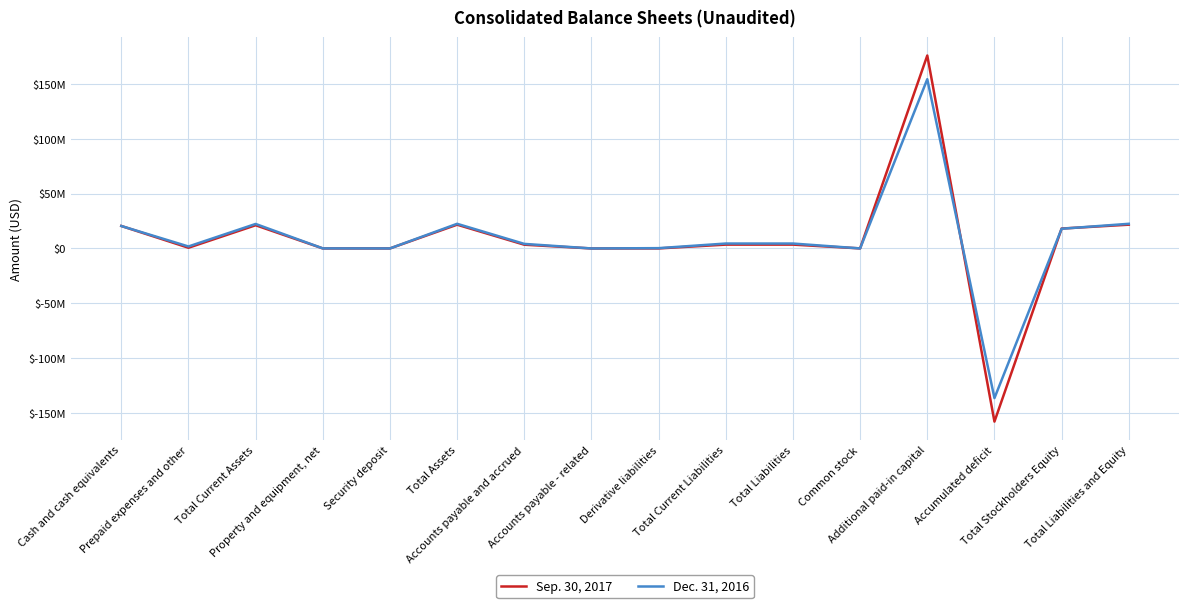

The value of Sep. 30, 2017 at Total Current Assets is 8801119. True or false?

False